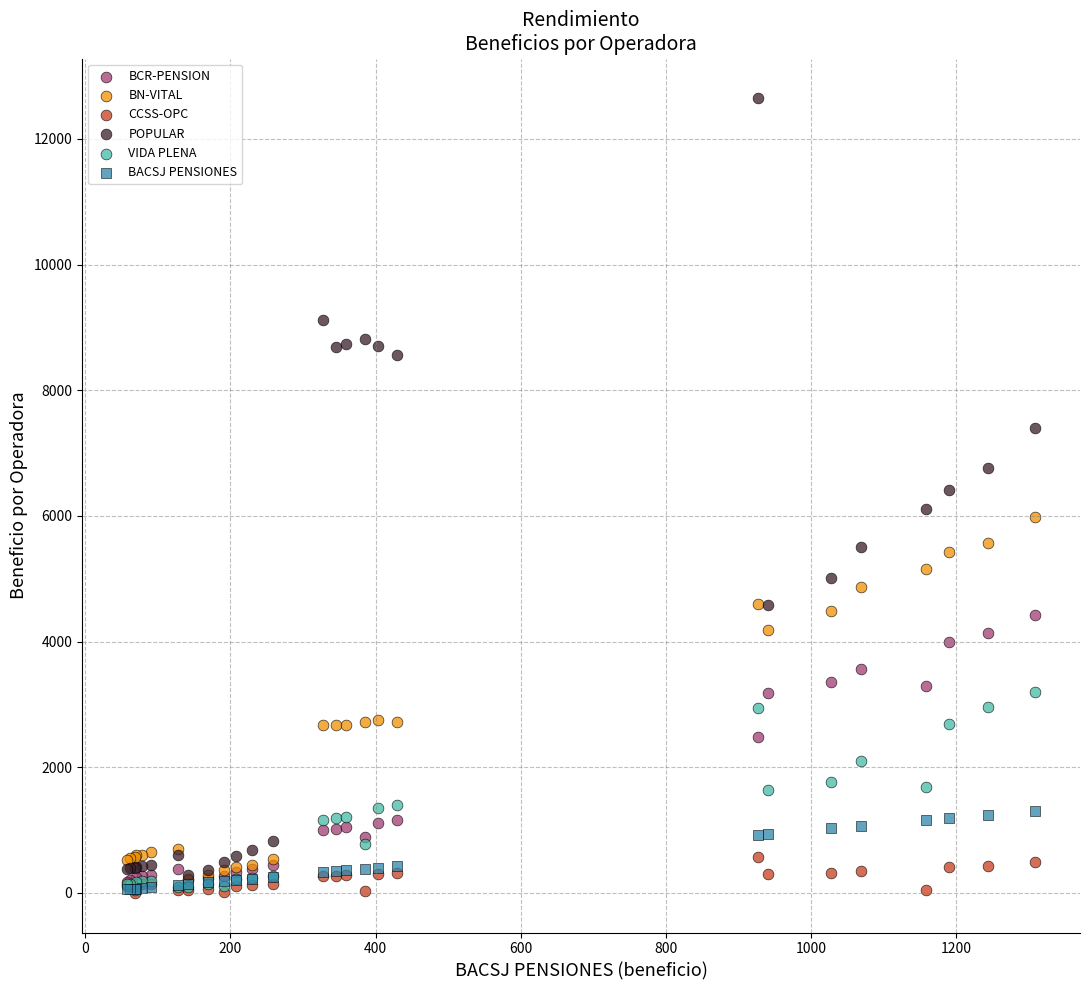

What are all the series names shown in the legend?

BCR-PENSION, BN-VITAL, CCSS-OPC, POPULAR, VIDA PLENA, BACSJ PENSIONES